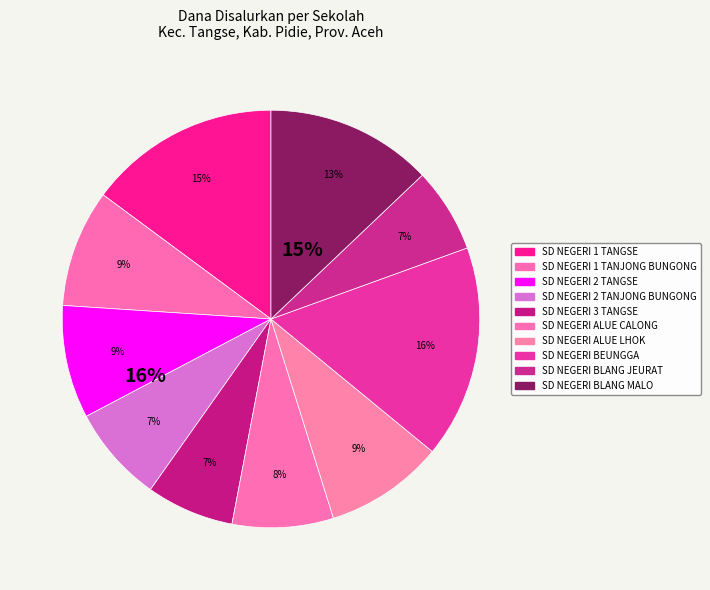

To the nearest percent, what is the difference between the largest and smallest slice percentages?

10%